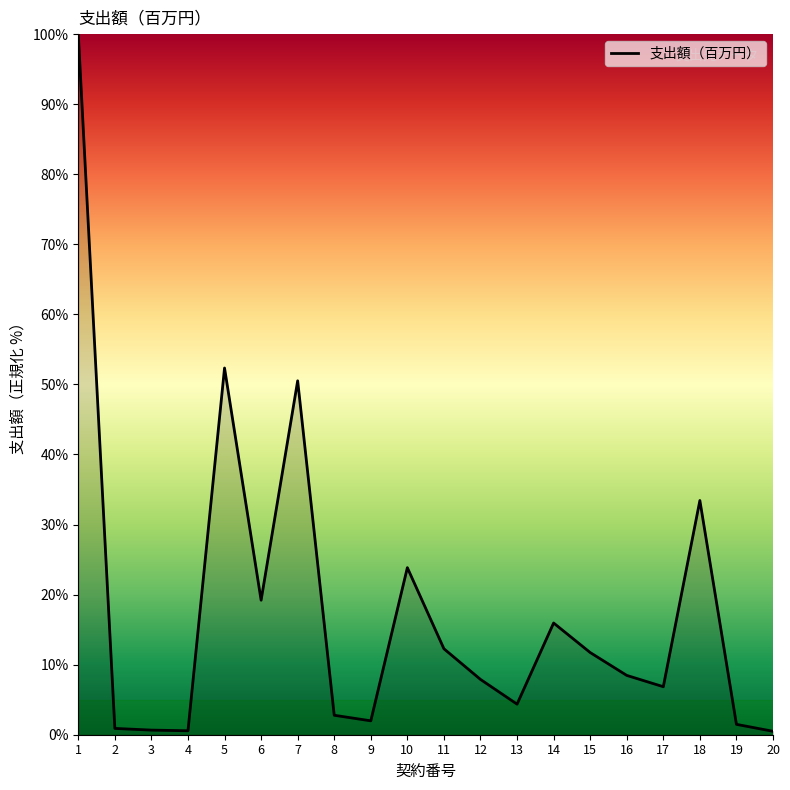

Between 10 and 17, which is larger?

10